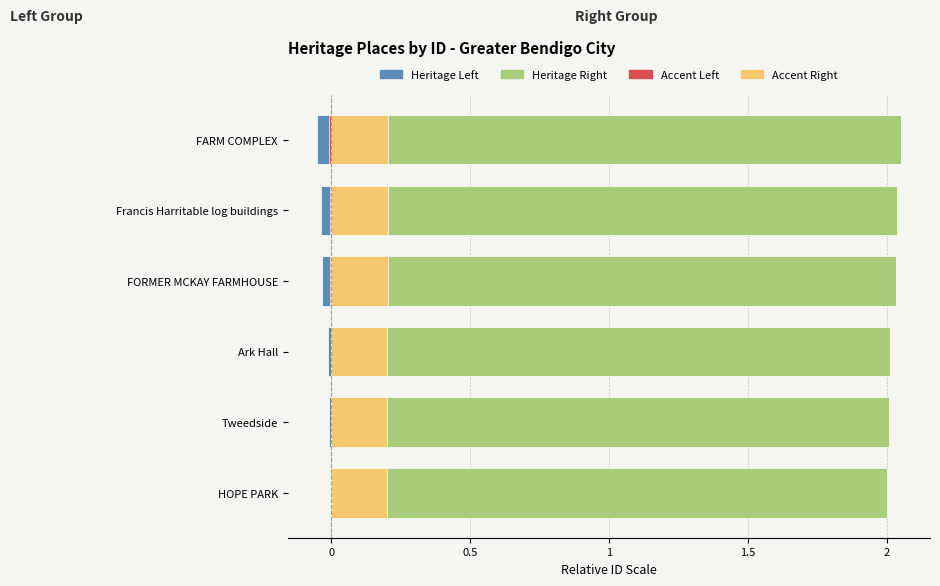

What is the greatest value displayed?

2.1